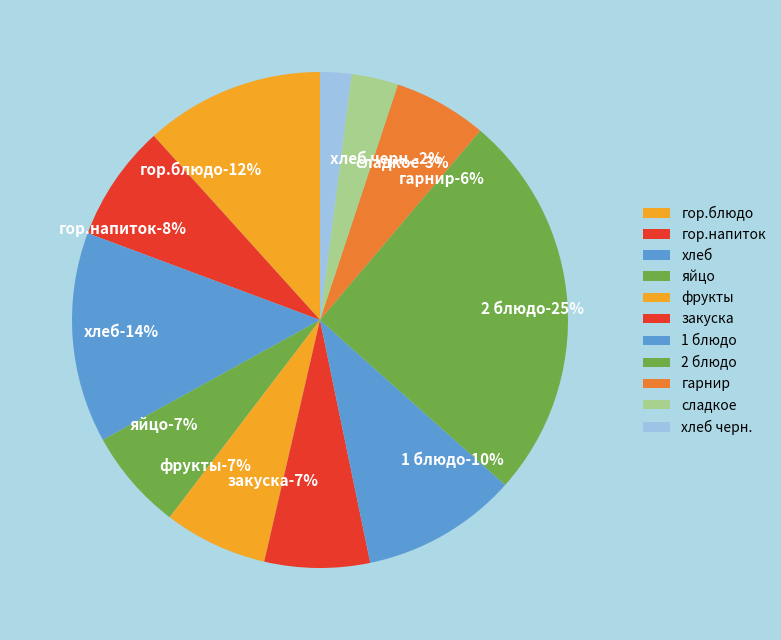

To the nearest percent, what is the average slice percentage?

9%